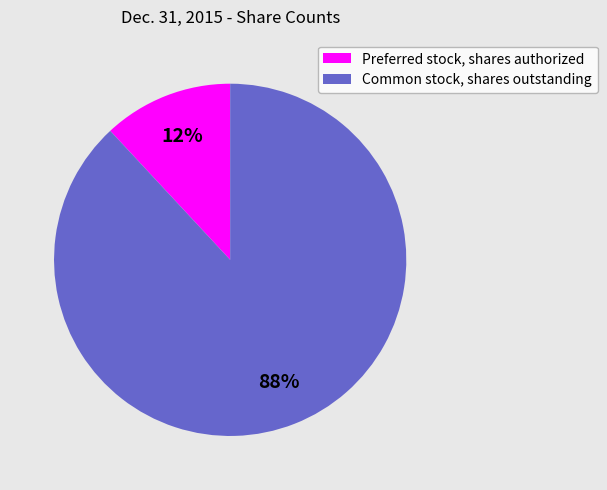

Between Common stock, shares outstanding and Preferred stock, shares authorized, which is larger?

Common stock, shares outstanding